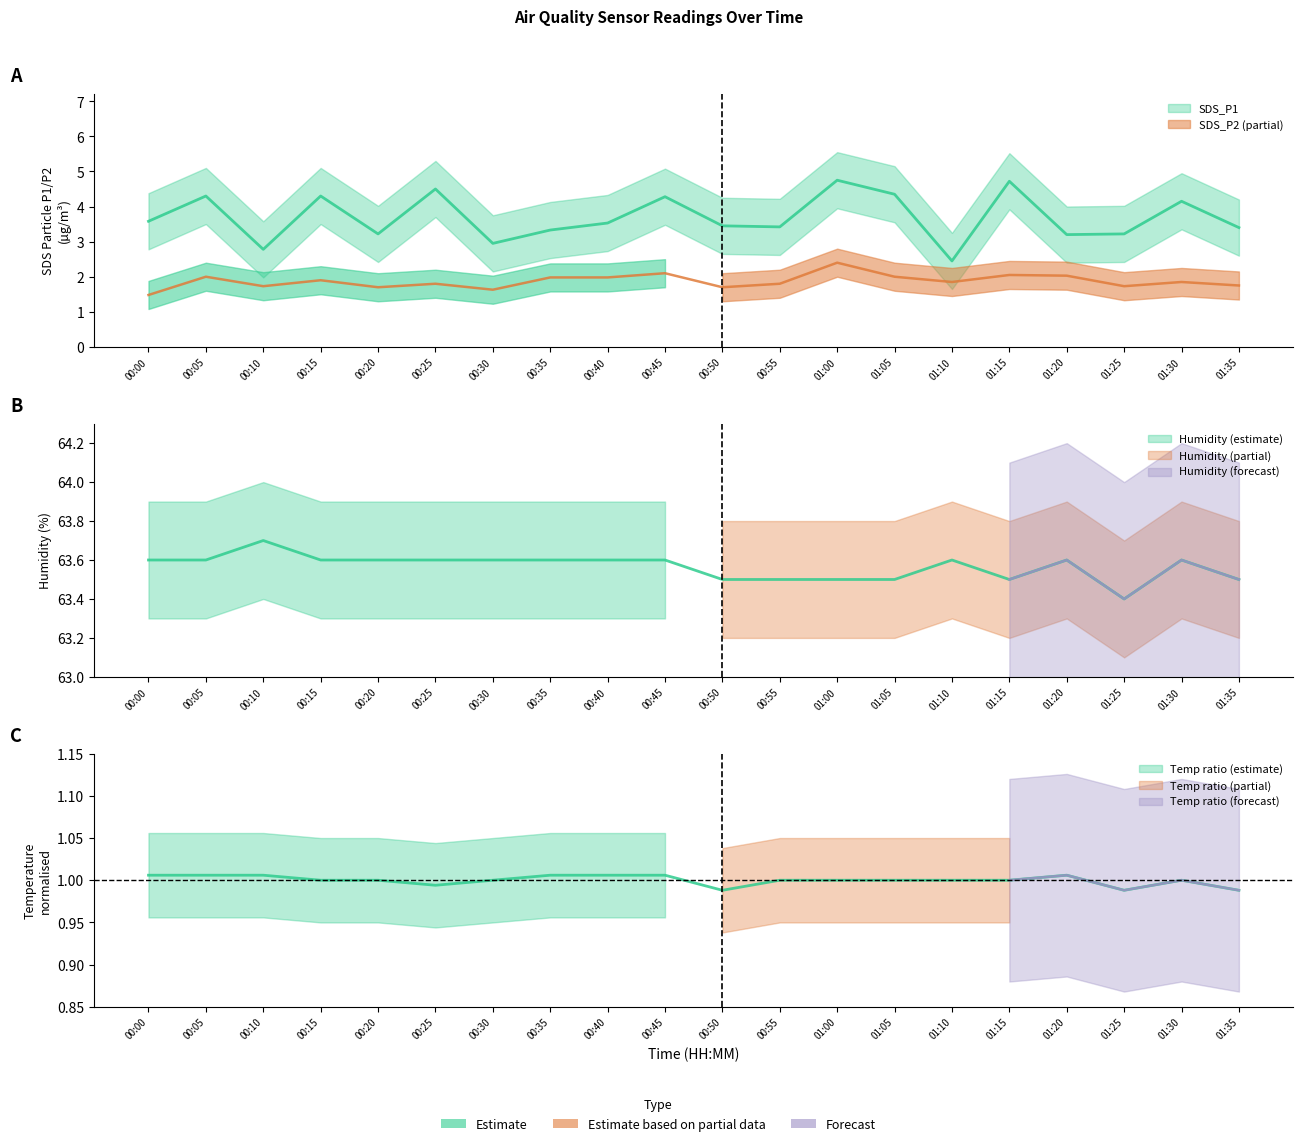

At which category is the sum across all series the highest?

01:00